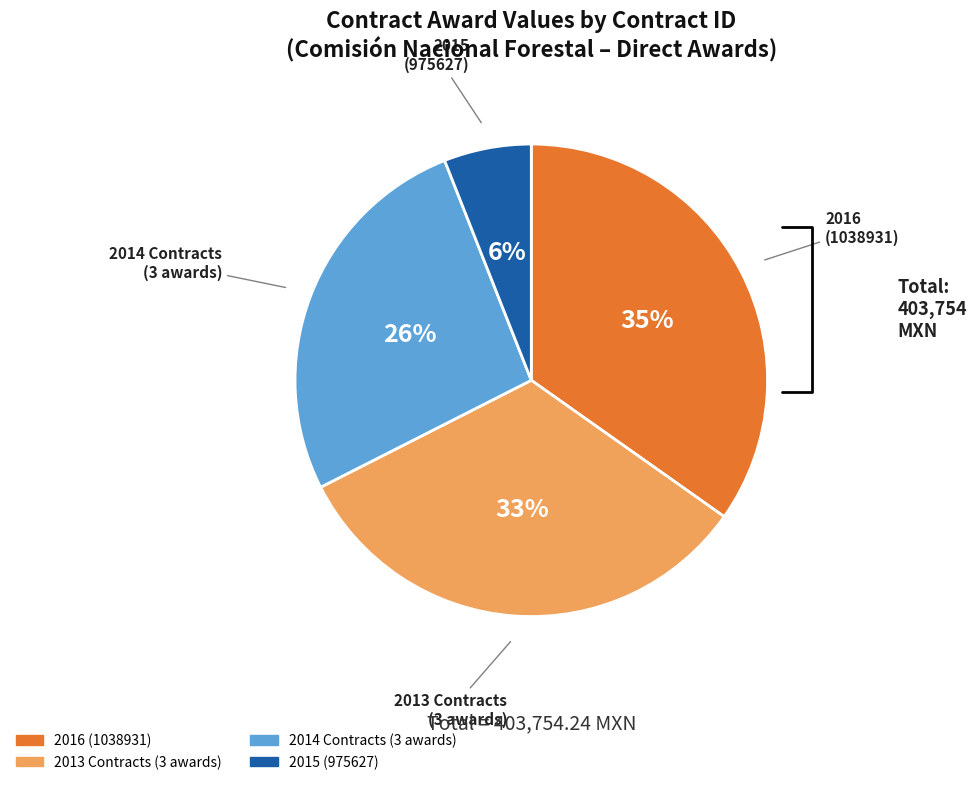

Is there a majority slice in this chart?

No